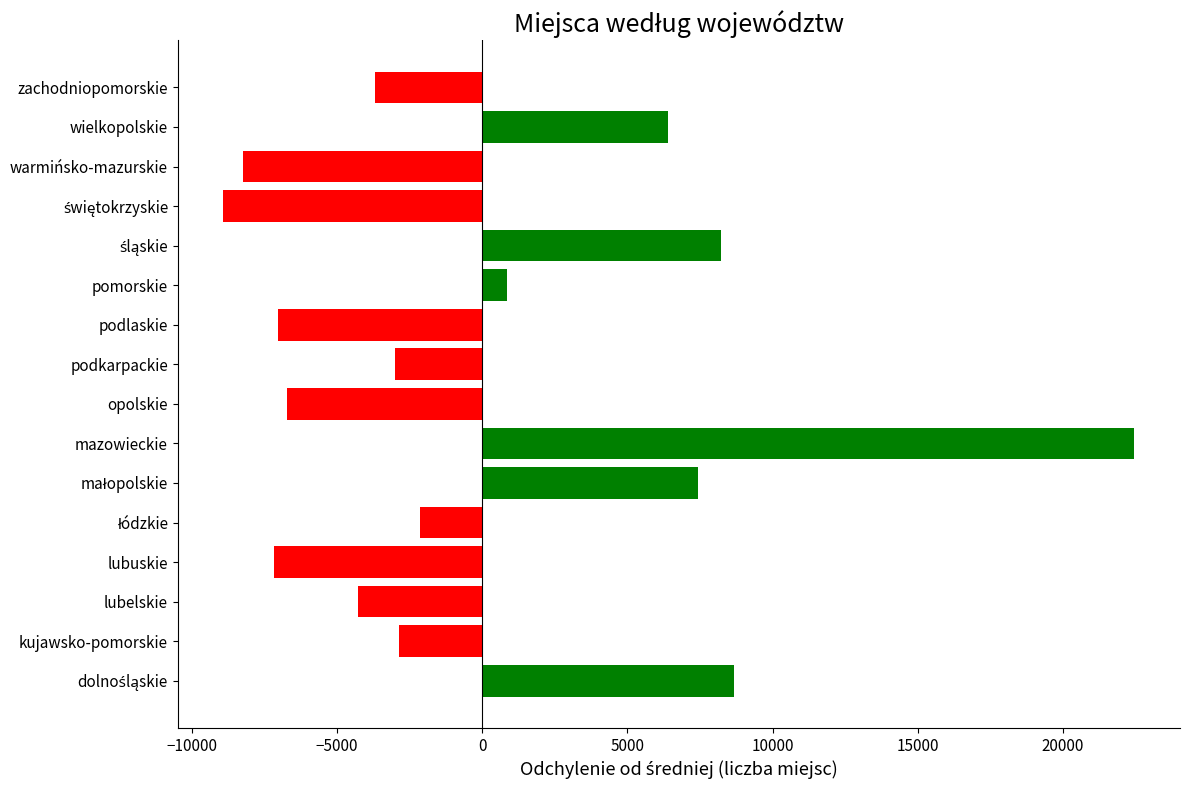

What is the smallest value displayed?

-8913